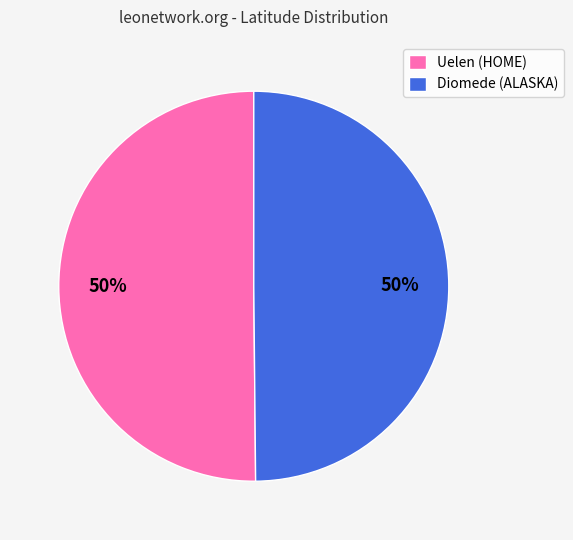

To the nearest percent, what percentage of the pie is Diomede (ALASKA)?

50%